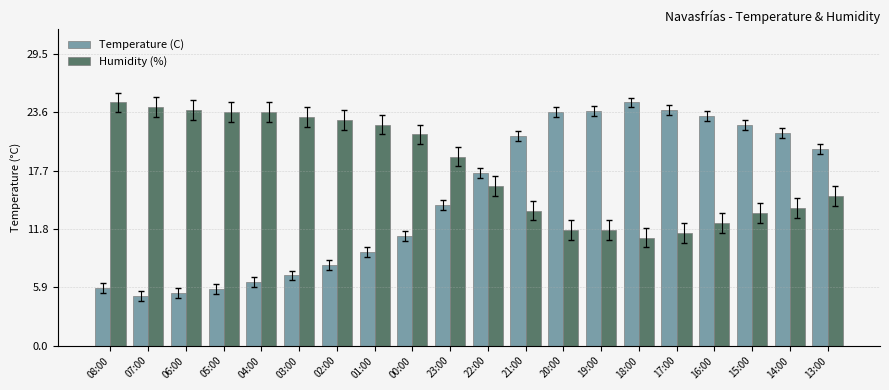

Between 15:00 and 13:00, which series saw the biggest shift?

Temperature (C)